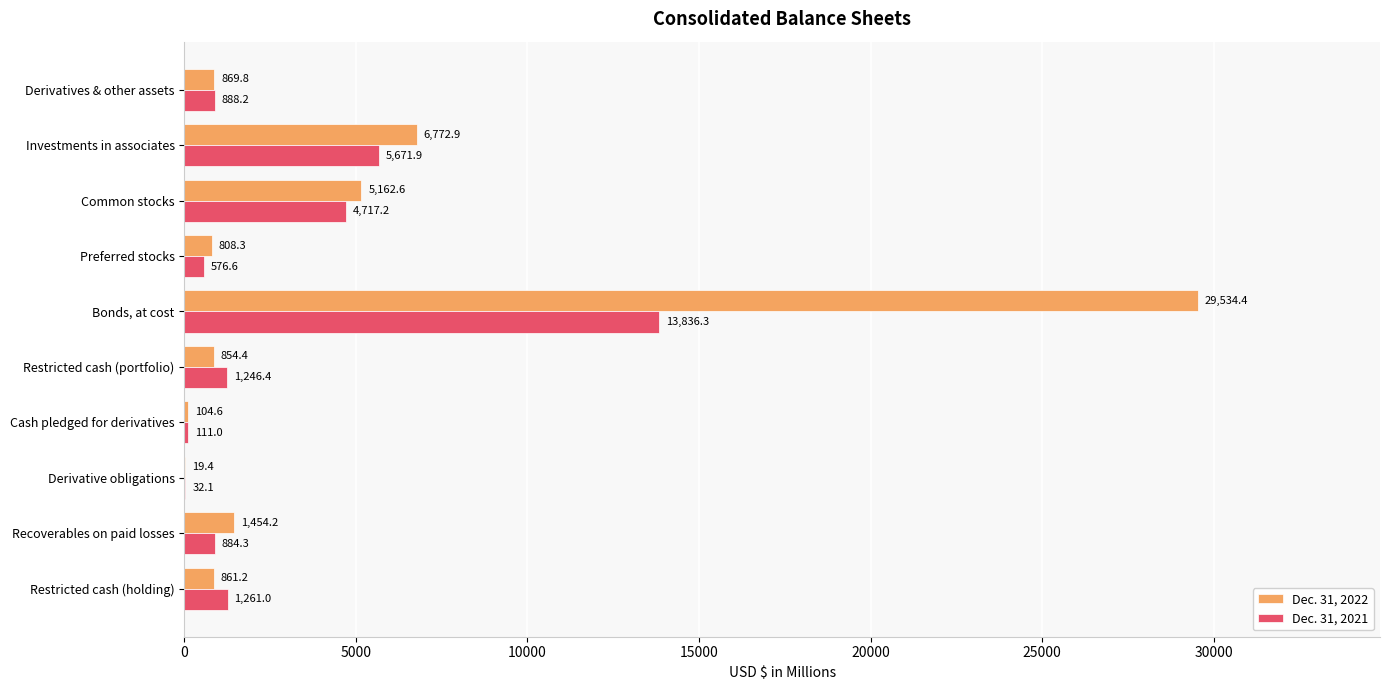

What is the average value of the Dec. 31, 2021 series?

2922.5